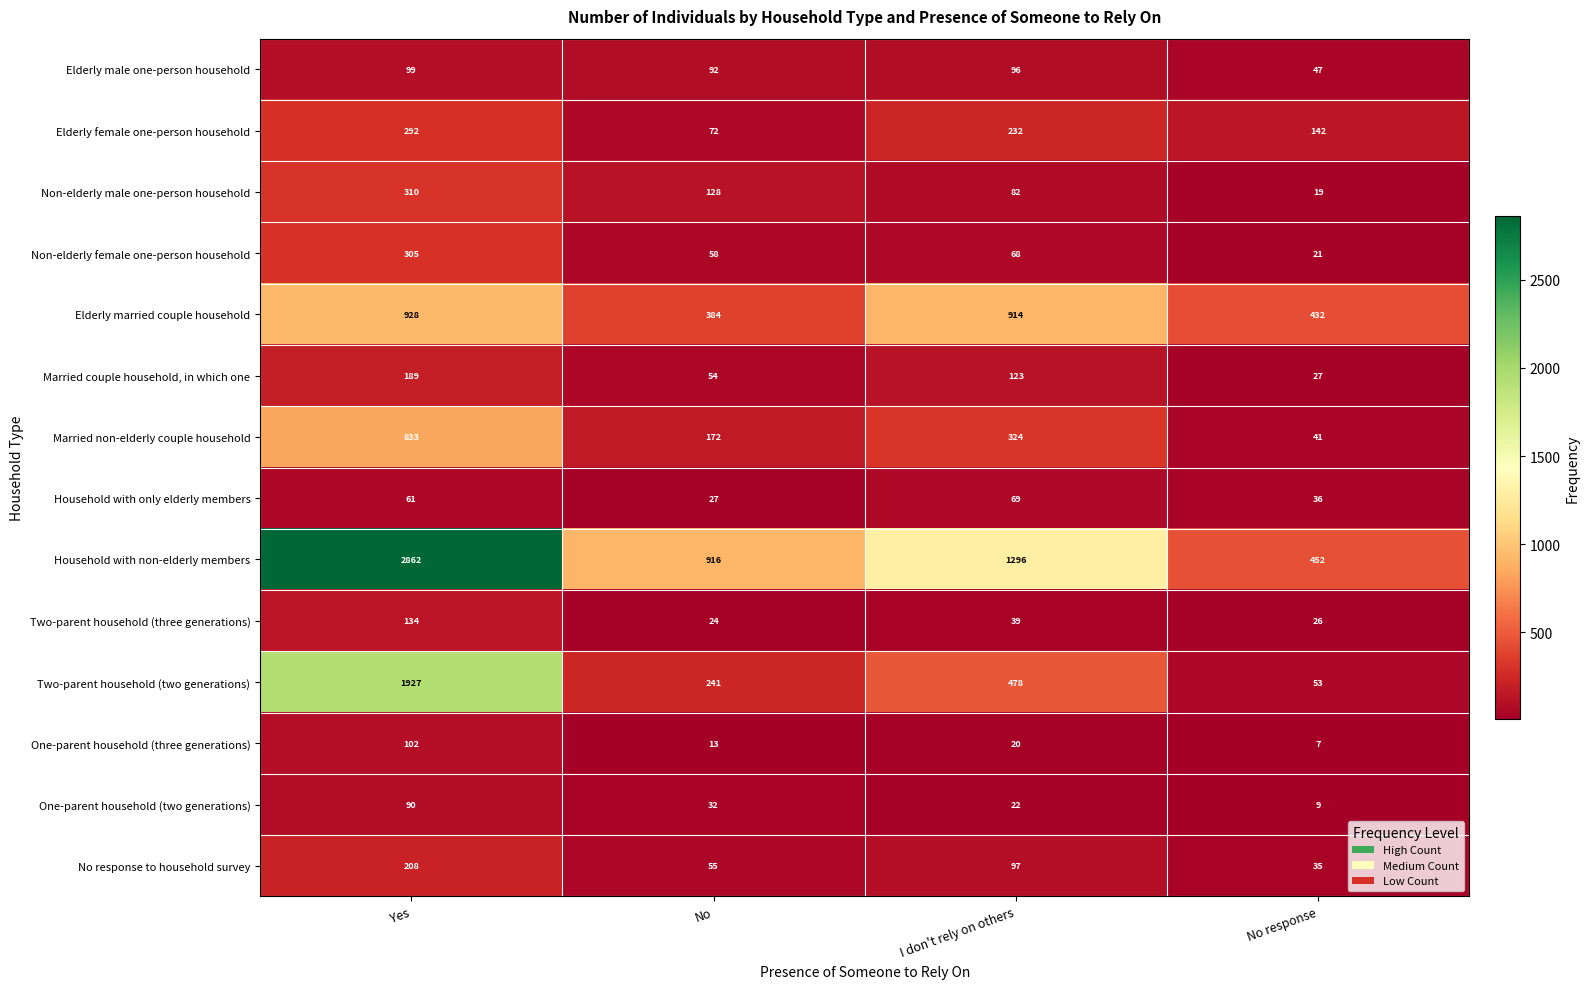

What is the highest value of the One-parent household (three generations) series?

102